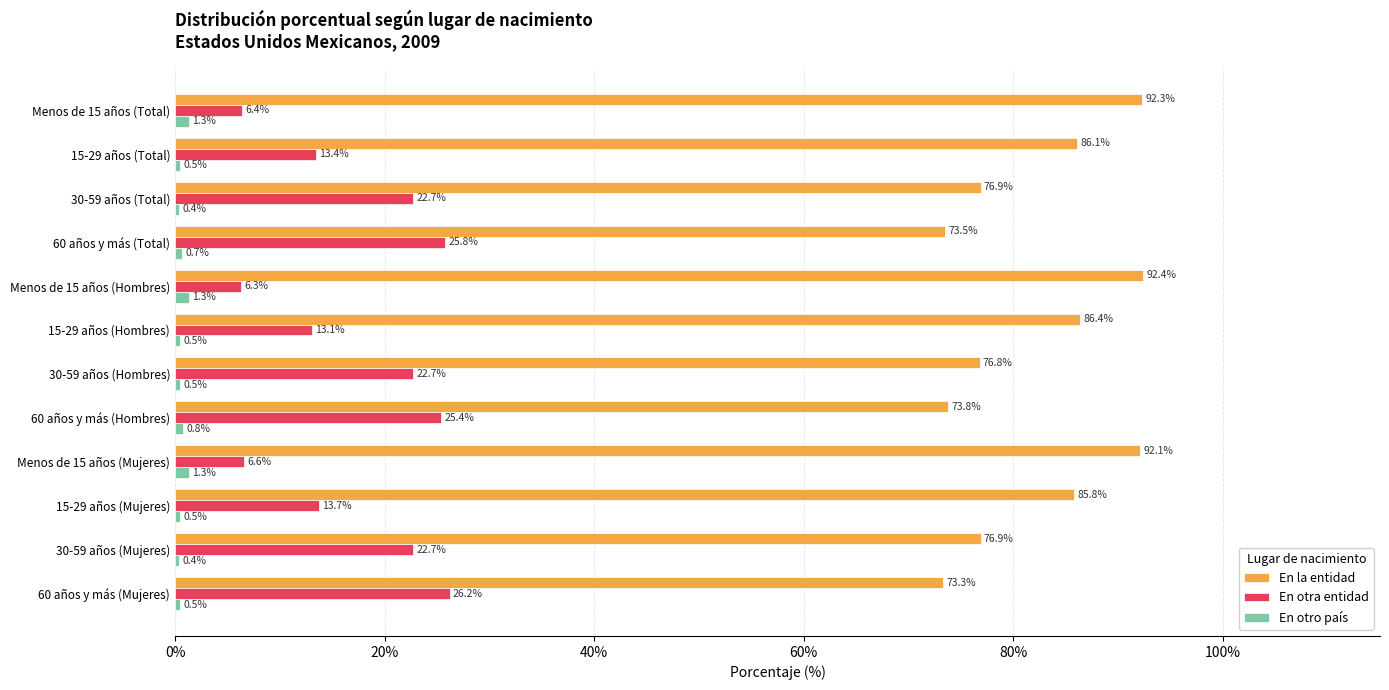

What is the sum of all En otro país values?

8.7